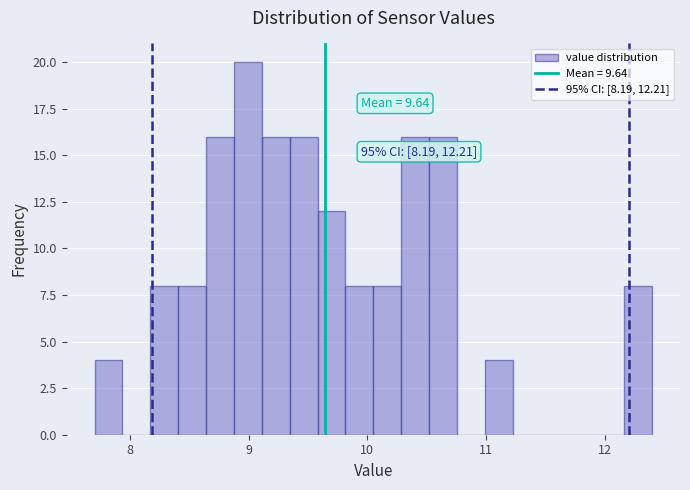

Around what value on the x-axis is the tallest bar? Give the approximate position of its centre, as read against the axis.

9.0